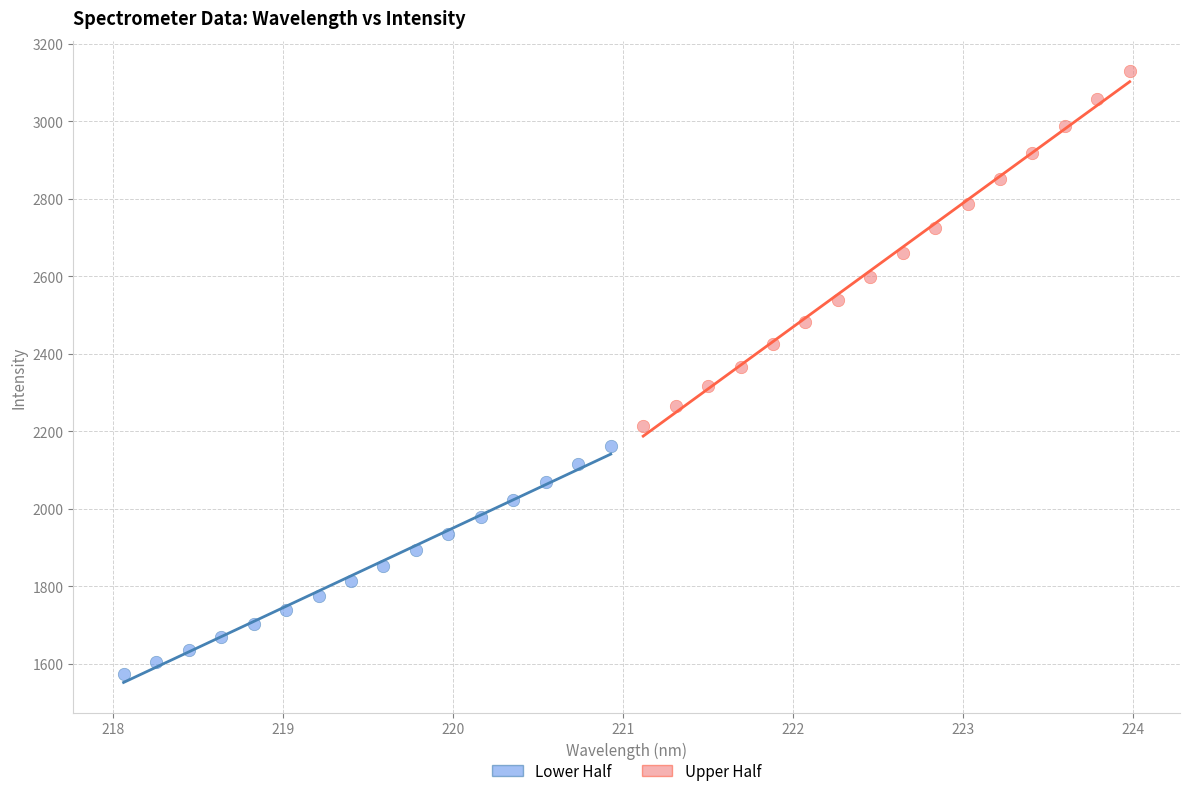

Which series reaches the minimum Y coordinate?

Lower Half